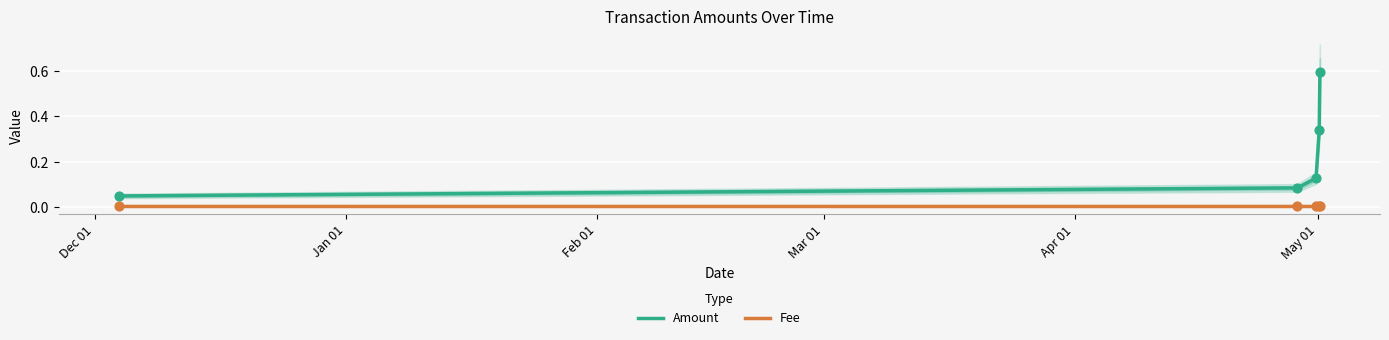

Which series has the largest total across all categories?

Amount